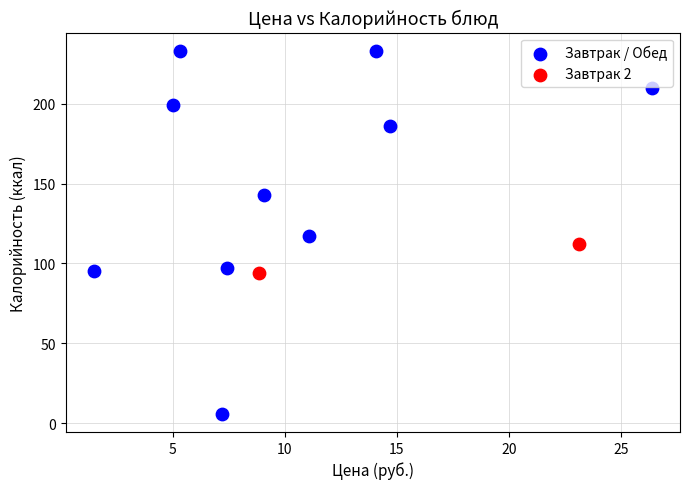

What are all the series names shown in the legend?

Завтрак / Обед, Завтрак 2